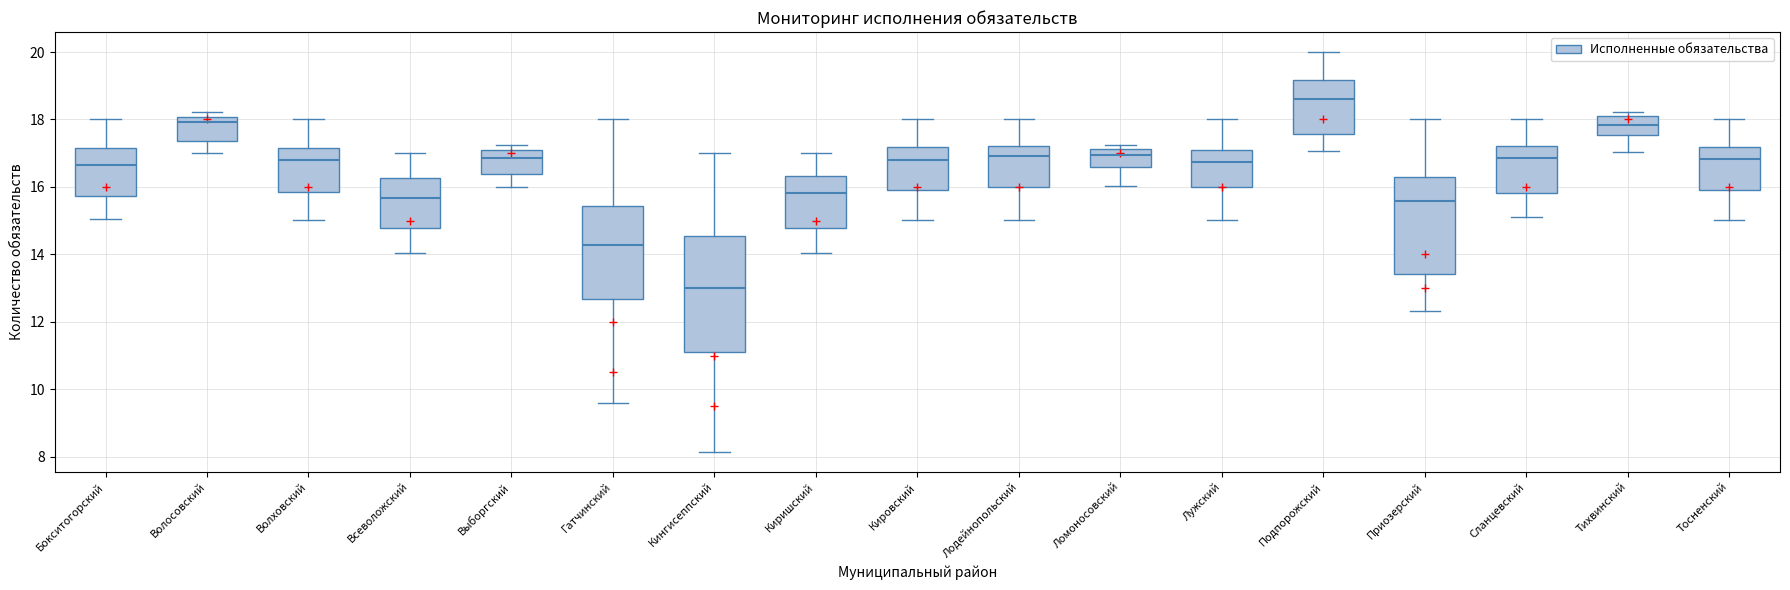

Reading left to right, transcribe this box plot: for each box, give where its median line is, the range the box spans, and where its two whiskers end, as read against the y-axis. The values are not printed on the chart, so give them approximately, as read against the axis.

Бокситогорский: median 16.6, box 15.8 to 17.2, whiskers 15.0 to 18.0
Волосовский: median 18.0 (just below the box's upper edge), box 17.4 to 18.0, whiskers 17.0 to 18.2
Волховский: median 16.8, box 15.8 to 17.2, whiskers 15.0 to 18.0
Всеволожский: median 15.6, box 14.8 to 16.2, whiskers 14.0 to 17.0
Выборгский: median 16.8, box 16.4 to 17.2, whiskers 16.0 to 17.2 (just above the box's upper edge)
Гатчинский: median 14.2, box 12.6 to 15.4, whiskers 9.6 to 18.0
Кингисеппский: median 13.0, box 11.0 to 14.6, whiskers 8.2 to 17.0
Киришский: median 15.8, box 14.8 to 16.4, whiskers 14.0 to 17.0
Кировский: median 16.8, box 15.8 to 17.2, whiskers 15.0 to 18.0
Лодейнопольский: median 17.0, box 16.0 to 17.2, whiskers 15.0 to 18.0
Ломоносовский: median 17.0, box 16.6 to 17.2, whiskers 16.0 to 17.2 (just above the box's upper edge)
Лужский: median 16.8, box 16.0 to 17.0, whiskers 15.0 to 18.0
Подпорожский: median 18.6, box 17.6 to 19.2, whiskers 17.0 to 20.0
Приозерский: median 15.6, box 13.4 to 16.2, whiskers 12.4 to 18.0
Сланцевский: median 16.8, box 15.8 to 17.2, whiskers 15.2 to 18.0
Тихвинский: median 17.8, box 17.6 to 18.2, whiskers 17.0 to 18.2 (just above the box's upper edge)
Тосненский: median 16.8, box 16.0 to 17.2, whiskers 15.0 to 18.0